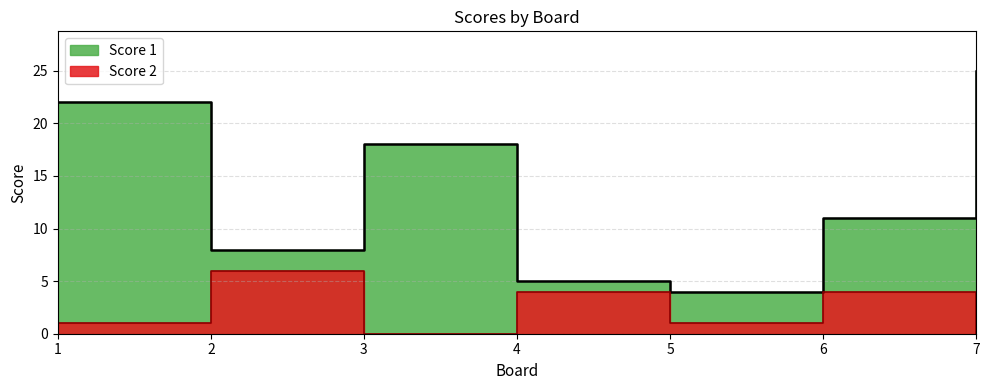

Which series has the widest spread of values?

Score 1